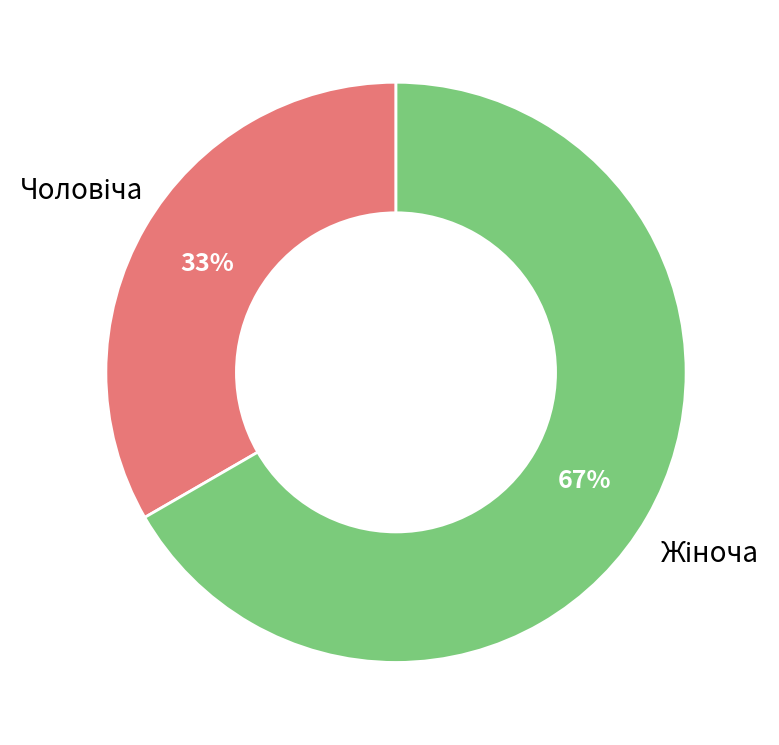

To the nearest percent, what is the average slice percentage?

50%